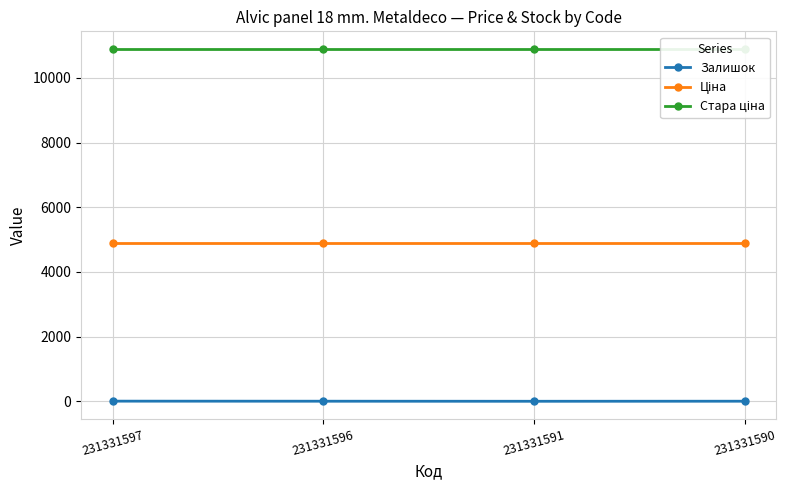

How many lines are shown in the chart?

3